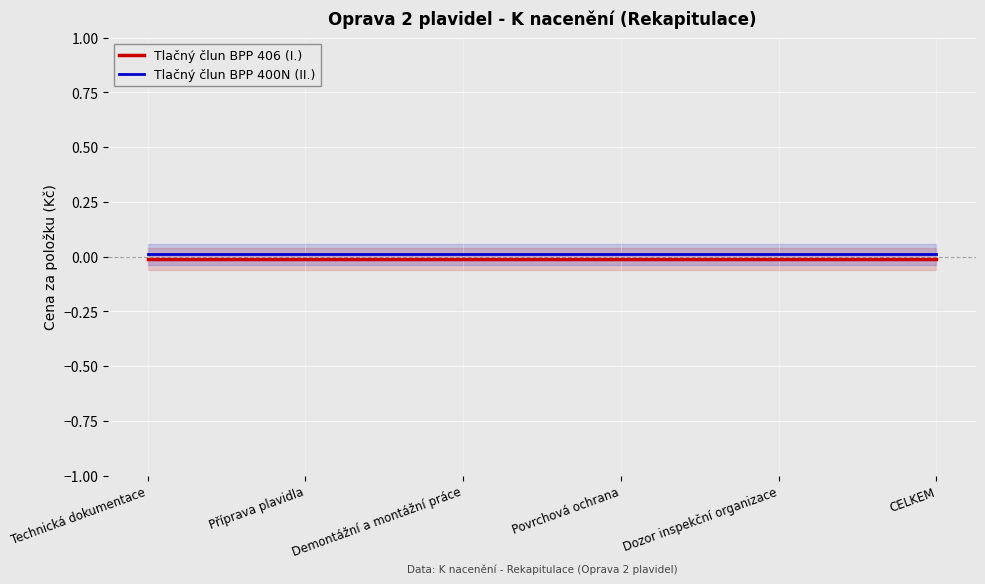

How many categories are shown in the chart?

6